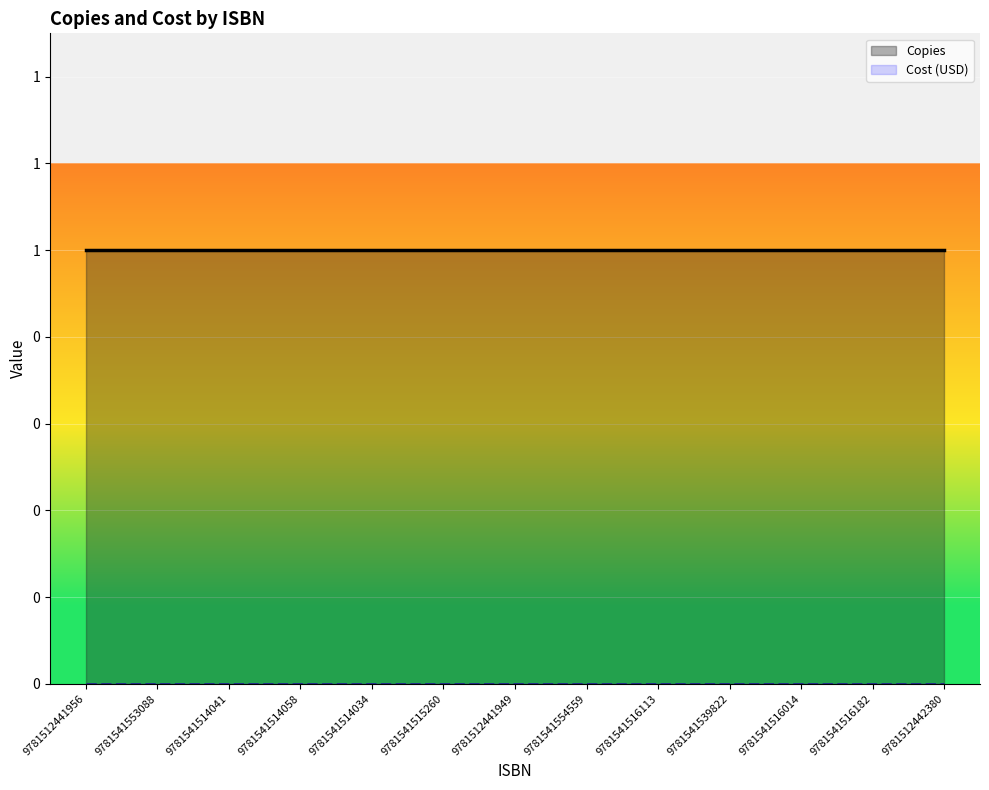

Rank the series by their average value, from highest to lowest.

Copies, Cost (USD)